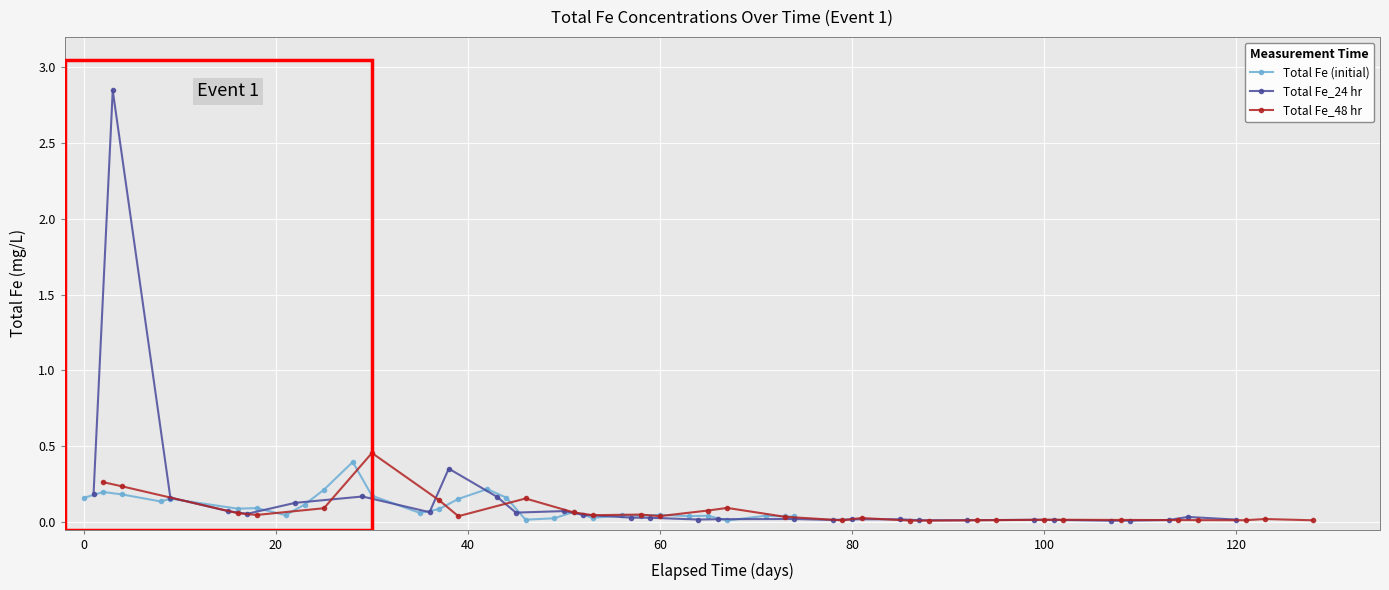

True or false: Total Fe (initial) and Total Fe_48 hr intersect in this chart.

True